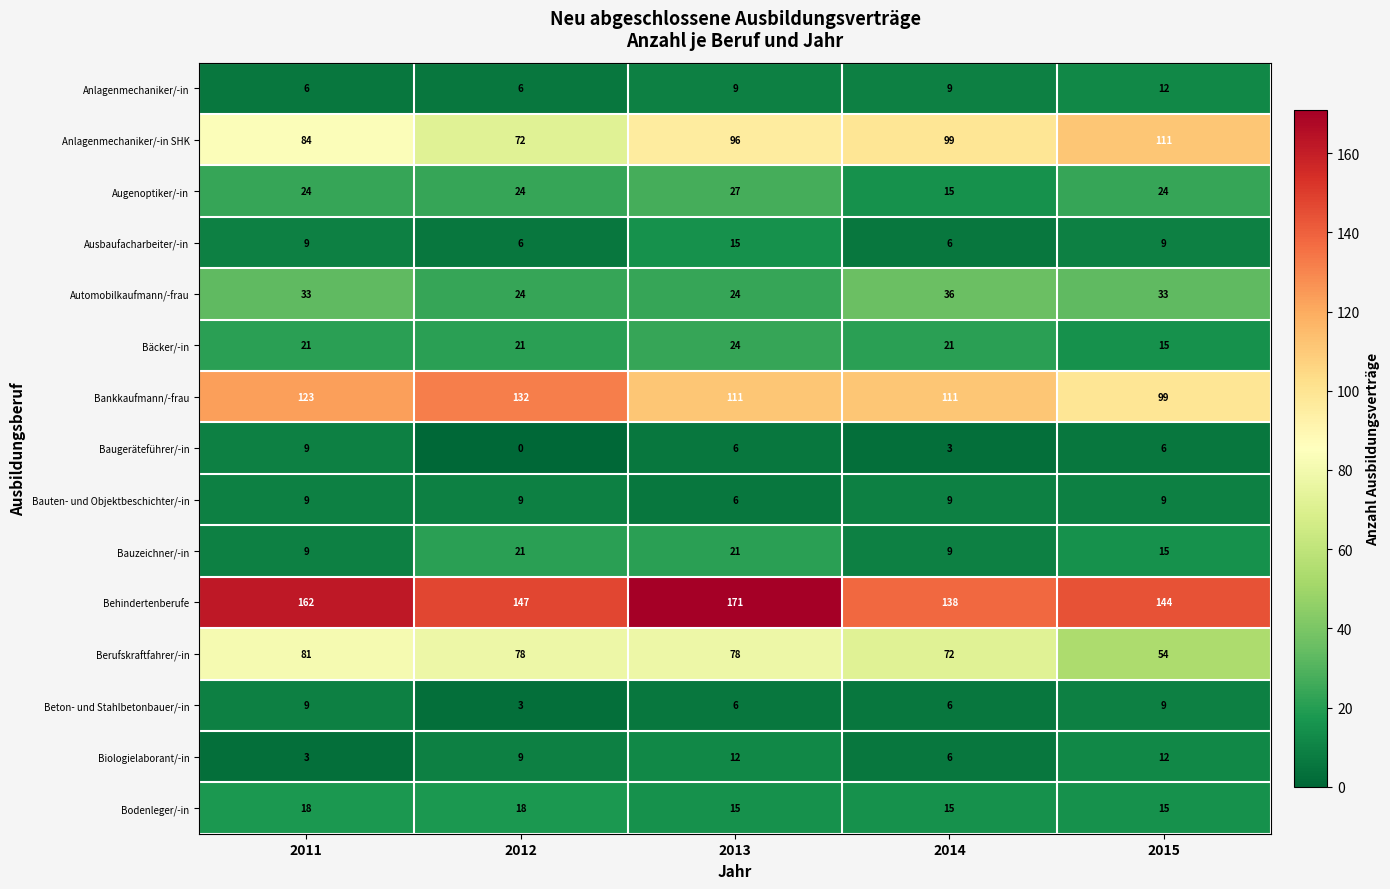

Read the Beton- und Stahlbetonbauer/-in value at 2015.

9